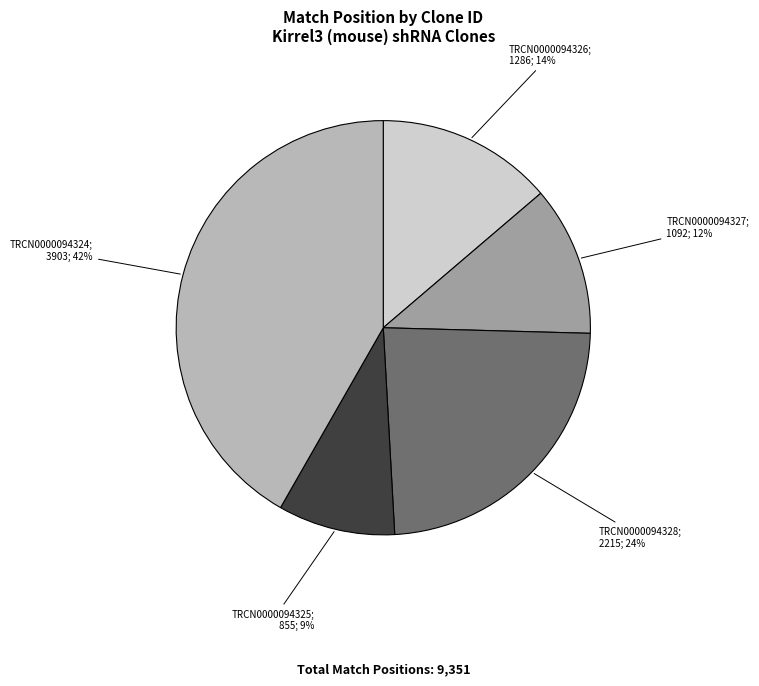

To the nearest percent, what is the average slice percentage?

20%